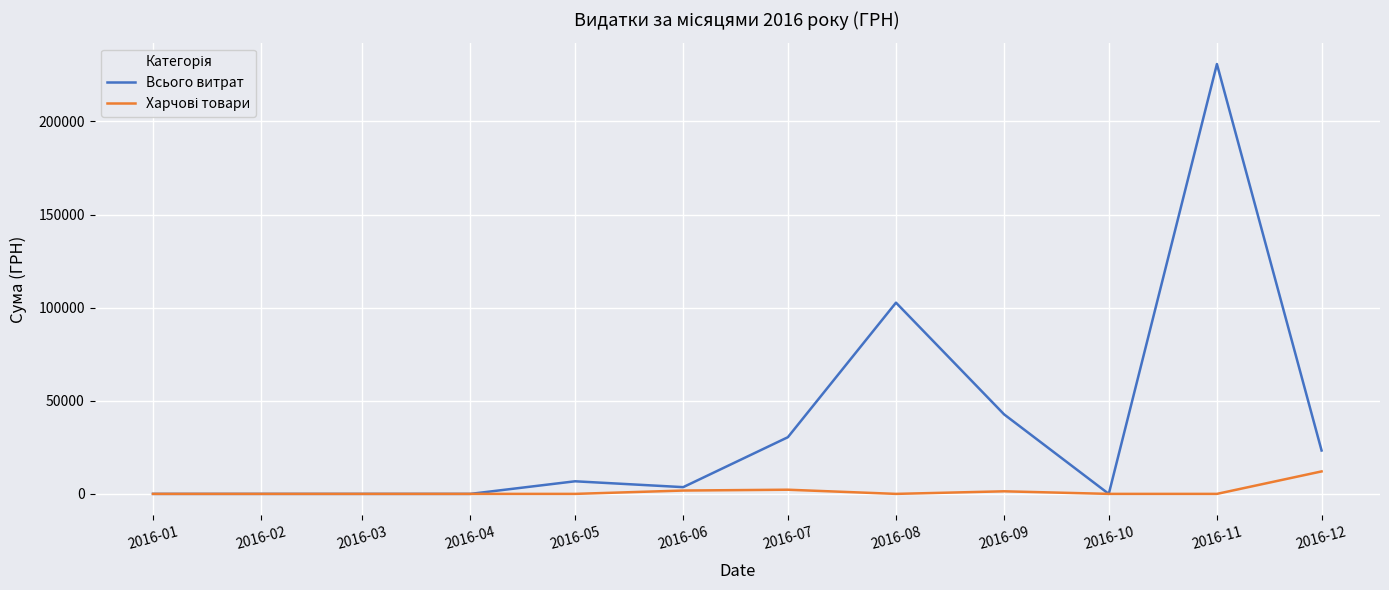

At which label is Всього витрат closest to 115421?

2016-08